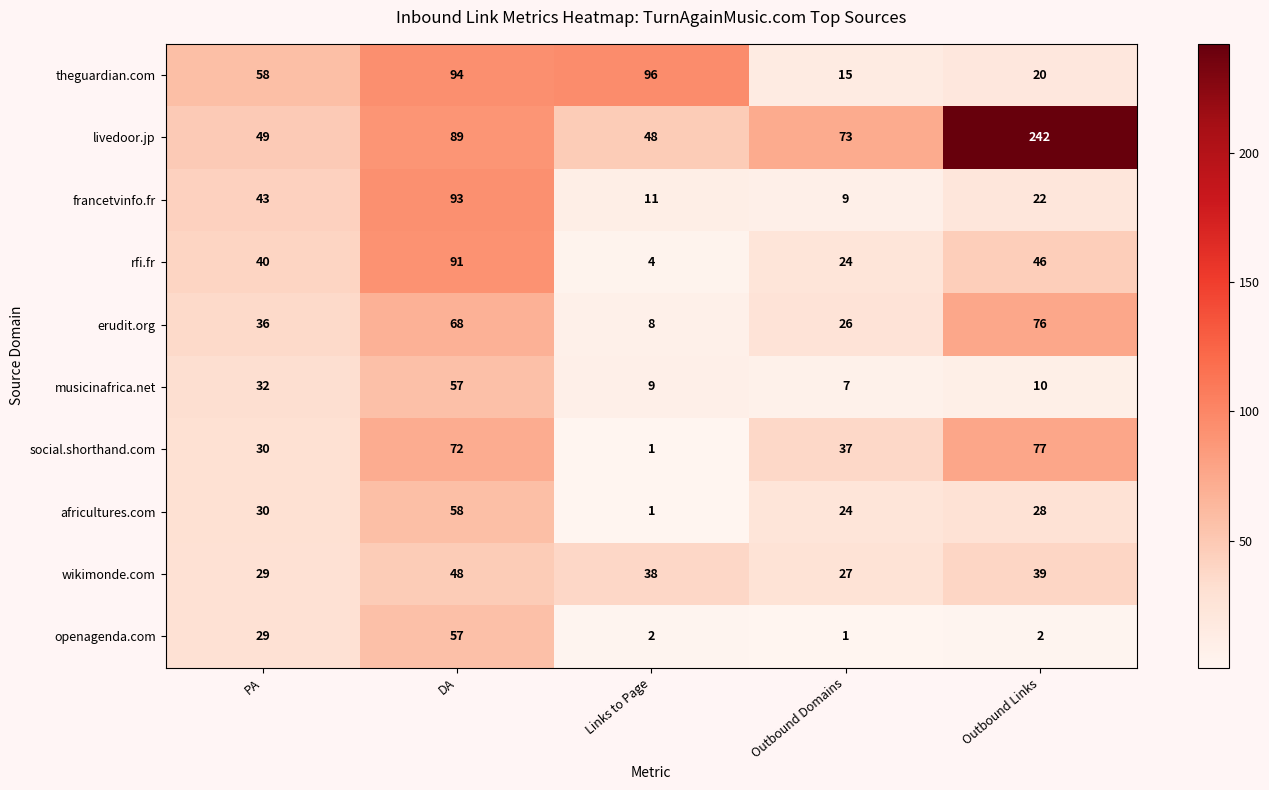

Is the value of francetvinfo.fr at Outbound Links greater than the value of africultures.com at Links to Page?

Yes